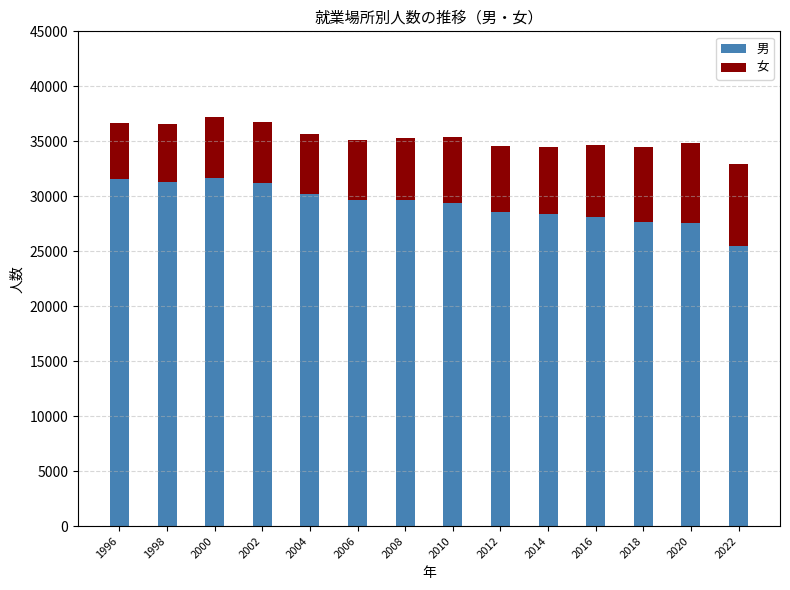

What are all the series names shown in the legend?

男, 女